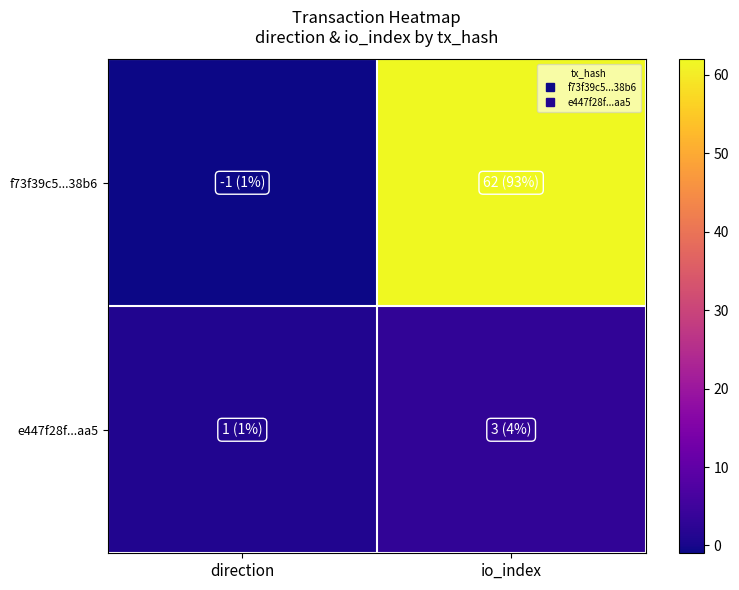

What is the spread (max minus min) of values at io_index?

59